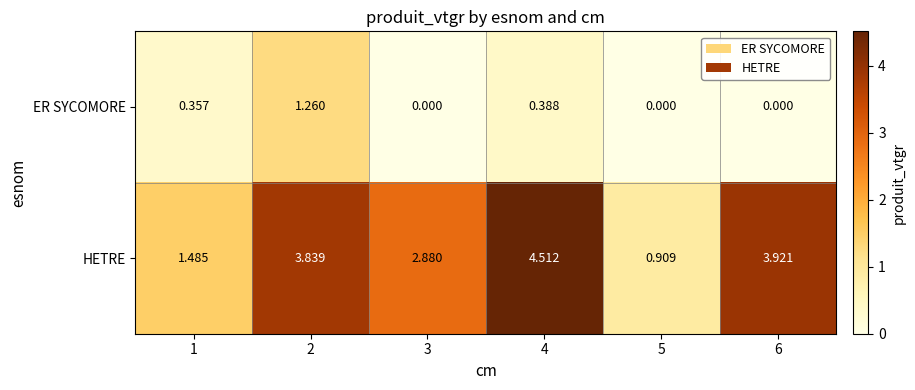

Is the value of HETRE at 1 greater than the value of ER SYCOMORE at 3?

Yes